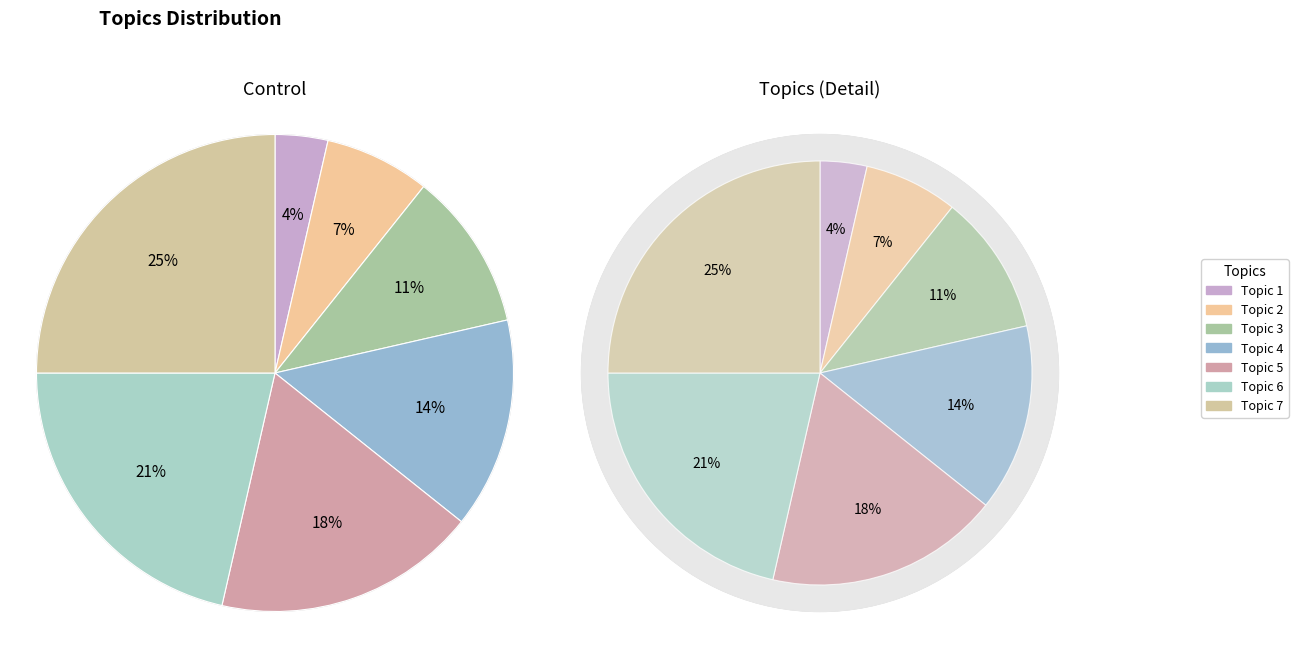

What portion of the pie excludes Topic 5?

82.1%